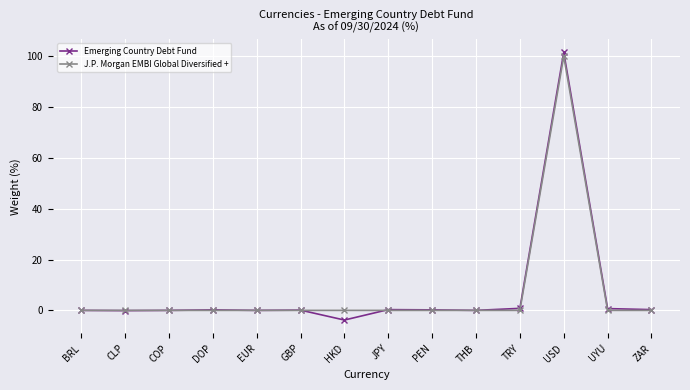

What is the label of the 9th point from the left?

PEN